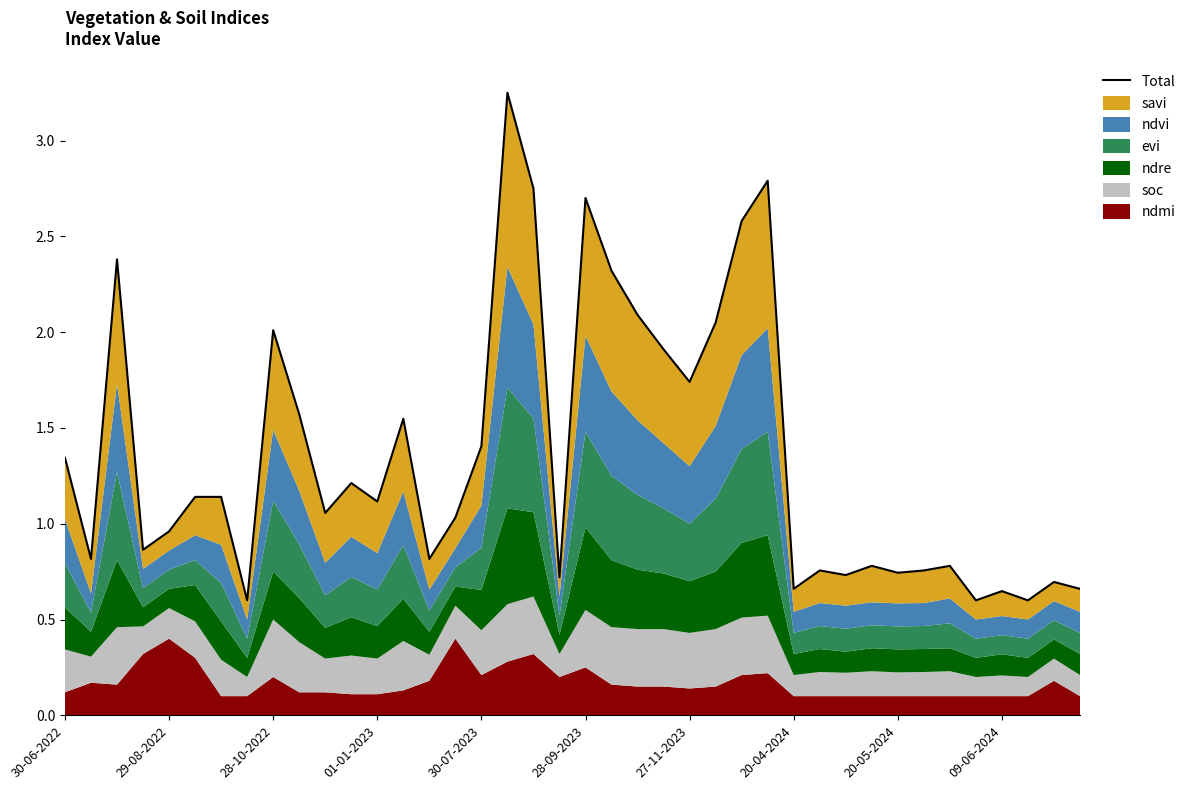

What is the change in value from 11 to 27?

+1.6